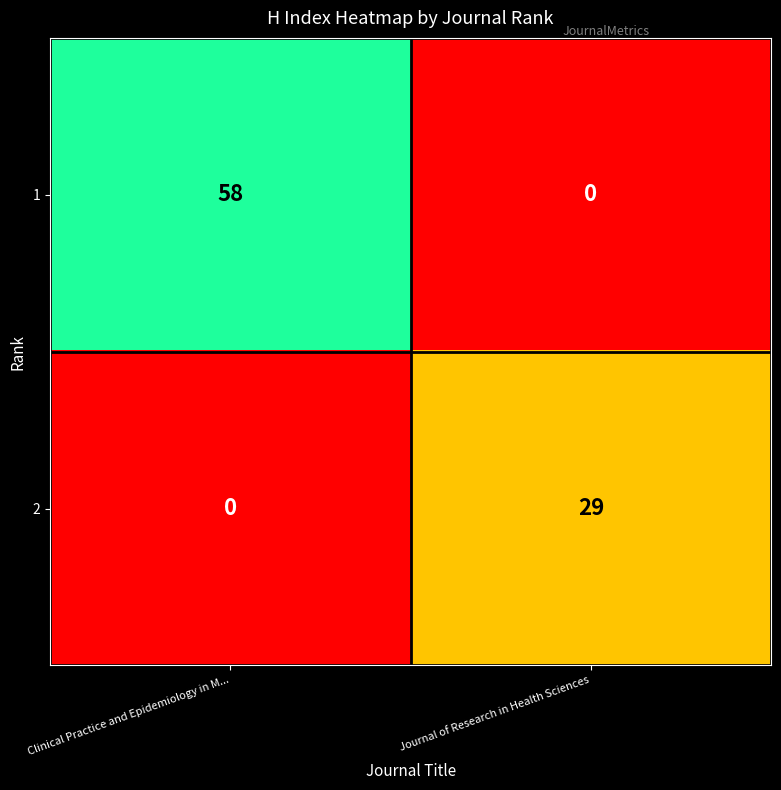

Reading right to left, what are all the values shown in this chart?

1: Journal of Research in Health Sciences=0	Clinical Practice and Epidemiology in M...=58
2: Journal of Research in Health Sciences=29	Clinical Practice and Epidemiology in M...=0